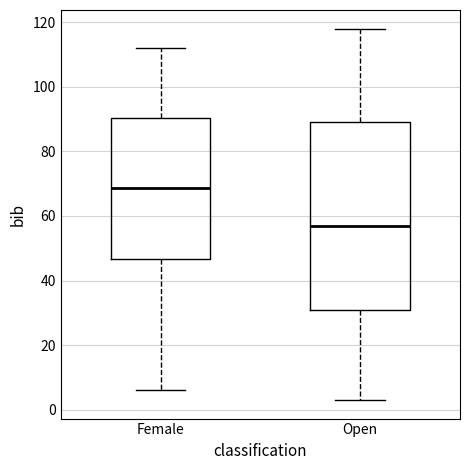

Reading left to right, transcribe this box plot: for each box, give where its median line is, the range the box spans, and where its two whiskers end, as read against the y-axis. The values are not printed on the chart, so give them approximately, as read against the axis.

Female: median 68, box 46 to 90, whiskers 6 to 112
Open: median 58, box 32 to 90, whiskers 4 to 118